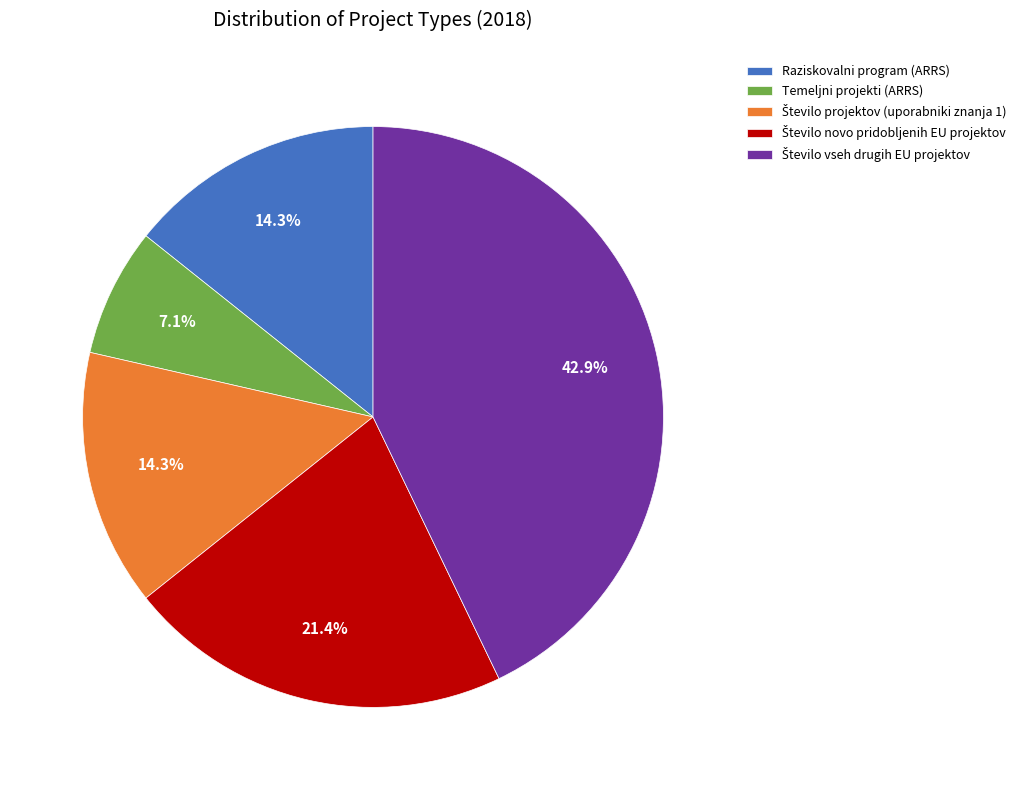

How many slices are in this pie chart?

5